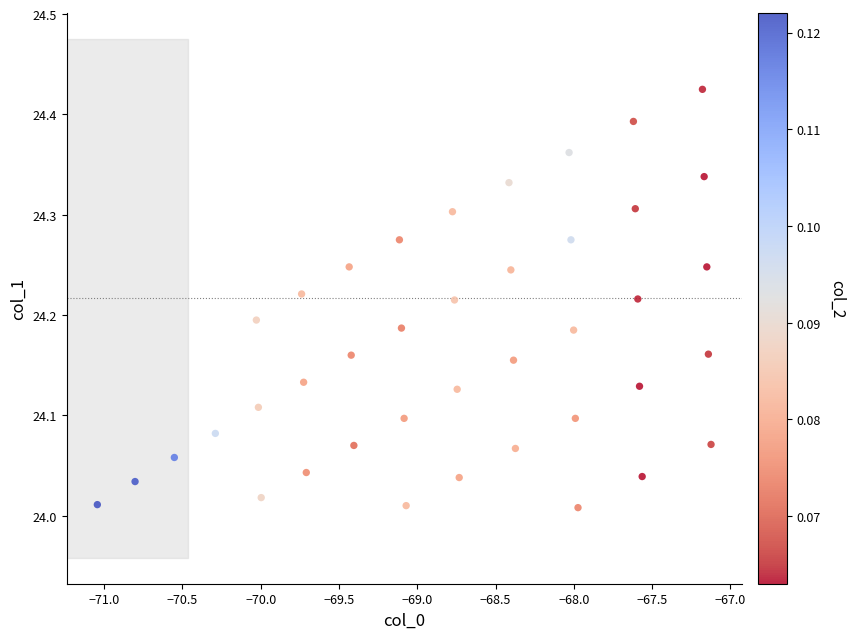

What is the range of Y values (max minus min)?

0.4